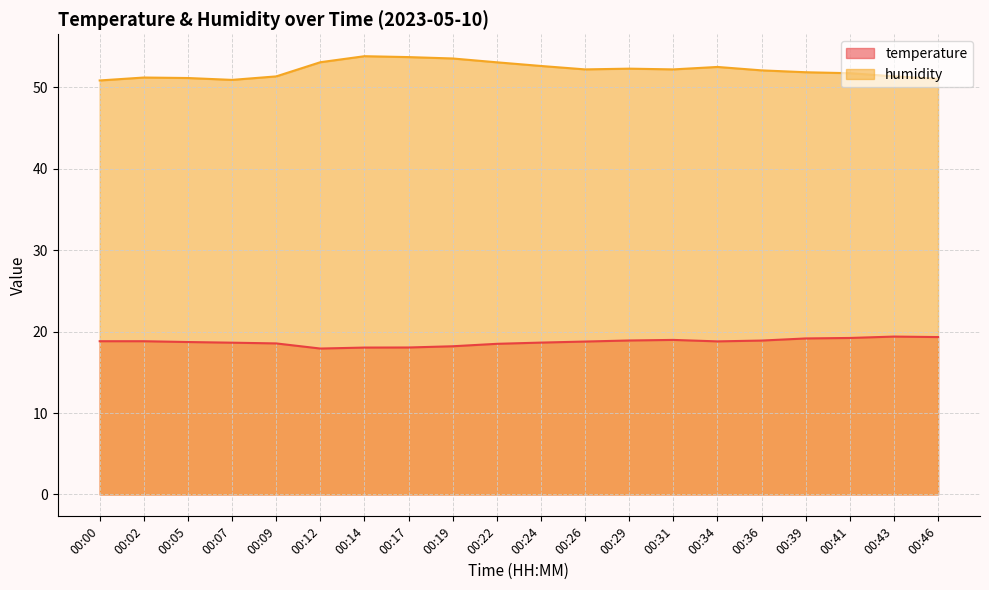

How many data points does each series have?

20